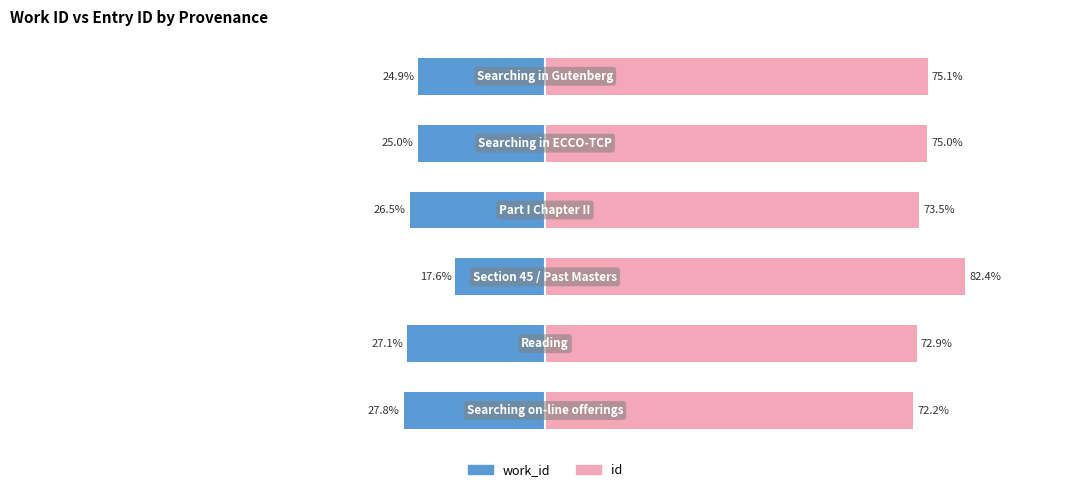

Which series has the largest total across all categories?

id